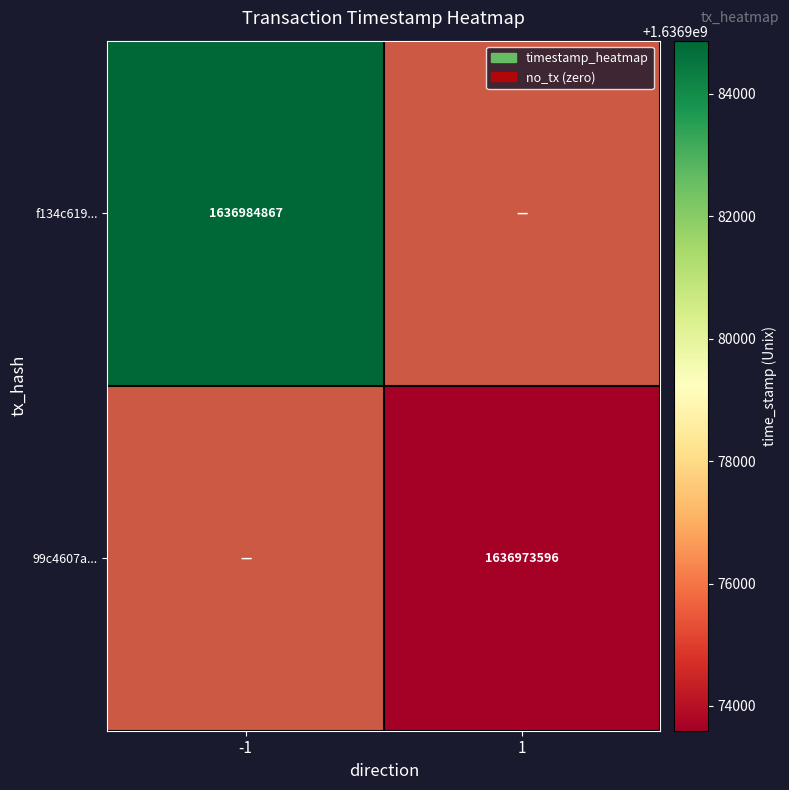

List the series in order of their peak value, highest first.

f134c619..., 99c4607a...